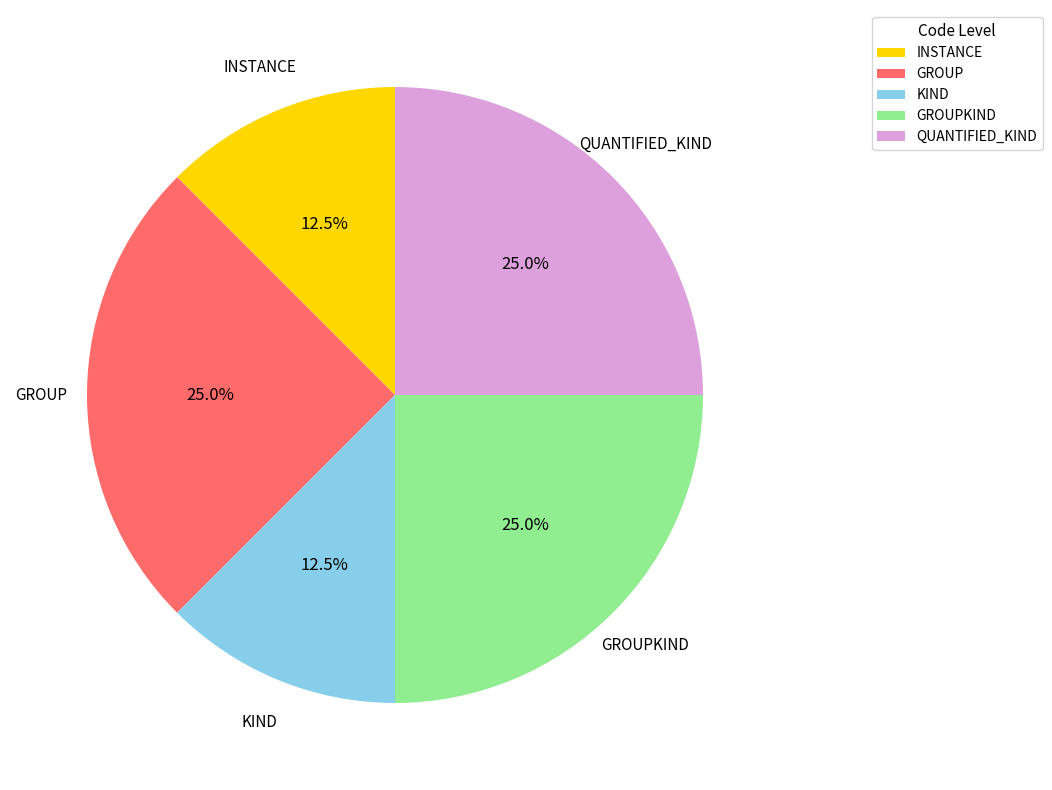

Combined, what portion of the pie is KIND and GROUPKIND?

37.5%